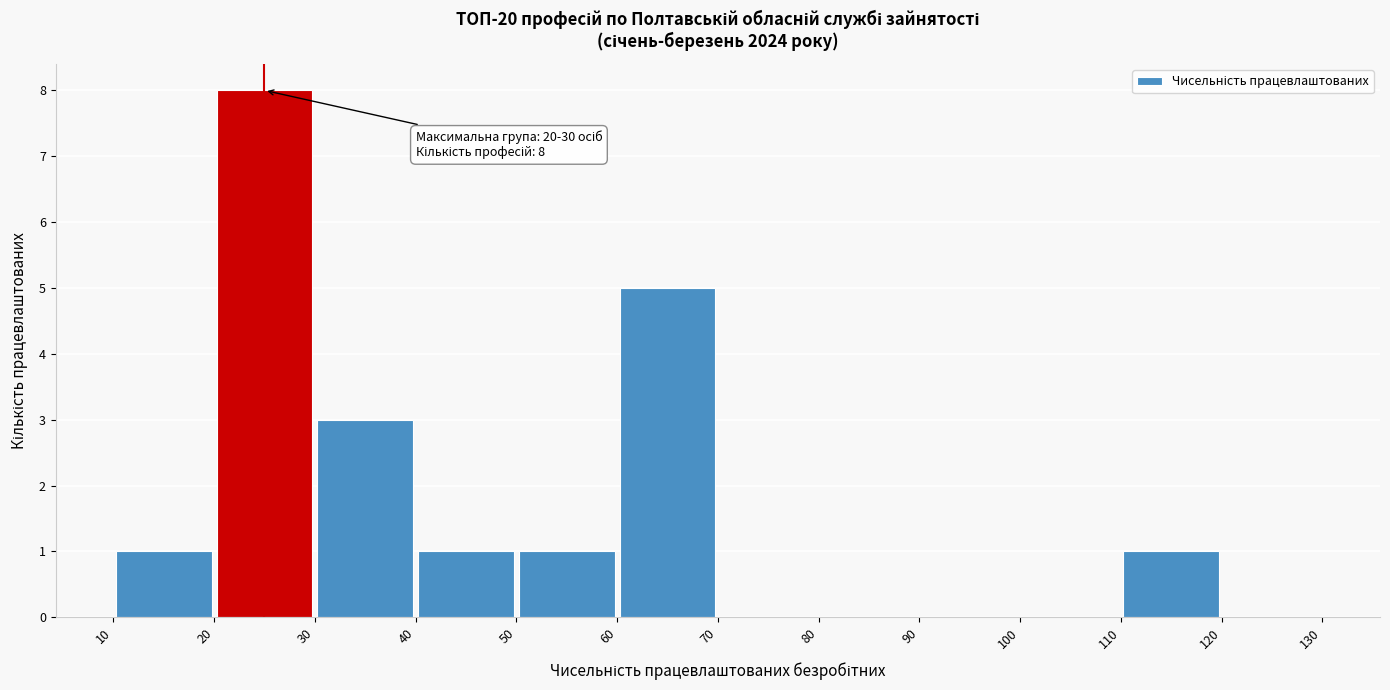

Over which range of the x-axis is the bar tallest?

20 to 30